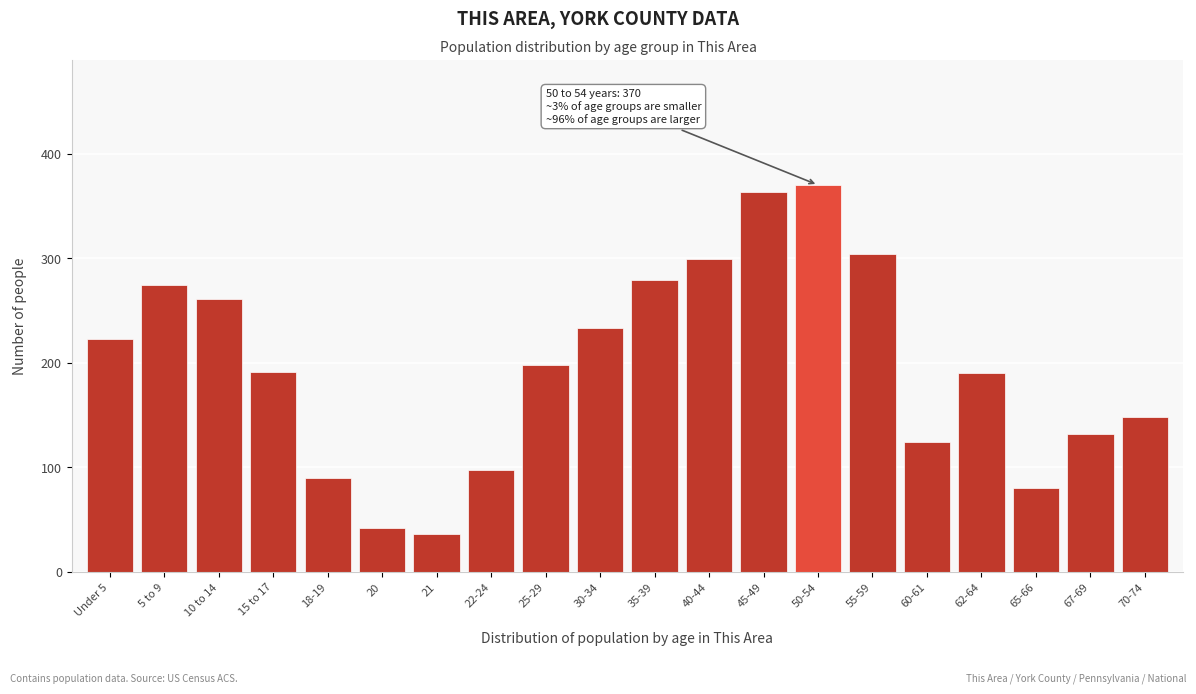

What is the label of the 12th bar from the left?

40-44